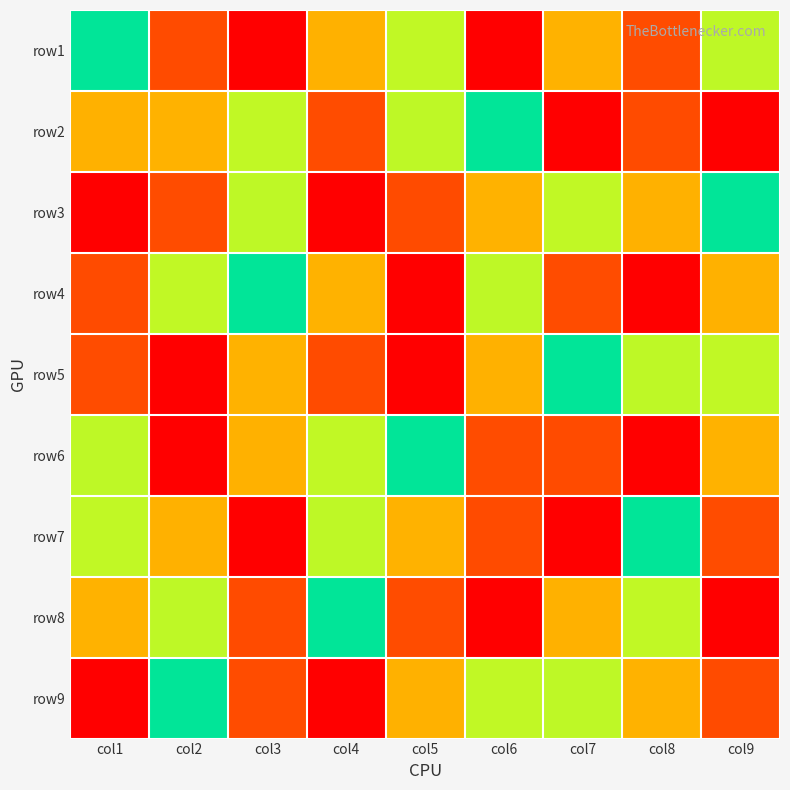

Reading left to right, extract all data points from this chart.

row1: col1=5	col2=8	col3=1	col4=7	col5=6	col6=9	col7=3	col8=2	col9=4
row2: col1=7	col2=3	col3=6	col4=2	col5=4	col6=5	col7=9	col8=8	col9=1
row3: col1=9	col2=2	col3=4	col4=1	col5=8	col6=3	col7=6	col8=7	col9=5
row4: col1=8	col2=6	col3=5	col4=3	col5=1	col6=4	col7=2	col8=9	col9=7
row5: col1=2	col2=1	col3=3	col4=8	col5=9	col6=7	col7=5	col8=4	col9=6
row6: col1=4	col2=9	col3=7	col4=6	col5=5	col6=2	col7=8	col8=1	col9=3
row7: col1=6	col2=7	col3=9	col4=4	col5=3	col6=8	col7=1	col8=5	col9=2
row8: col1=3	col2=4	col3=8	col4=5	col5=2	col6=1	col7=7	col8=6	col9=9
row9: col1=1	col2=5	col3=2	col4=9	col5=7	col6=6	col7=4	col8=3	col9=8